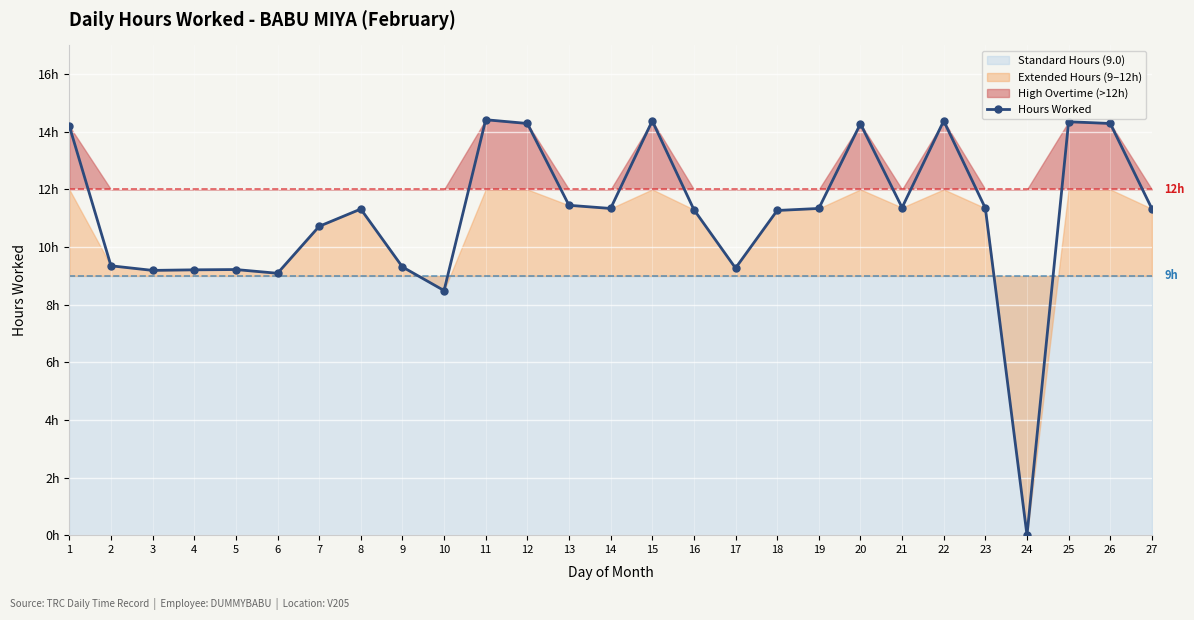

Where is the first local maximum?

5